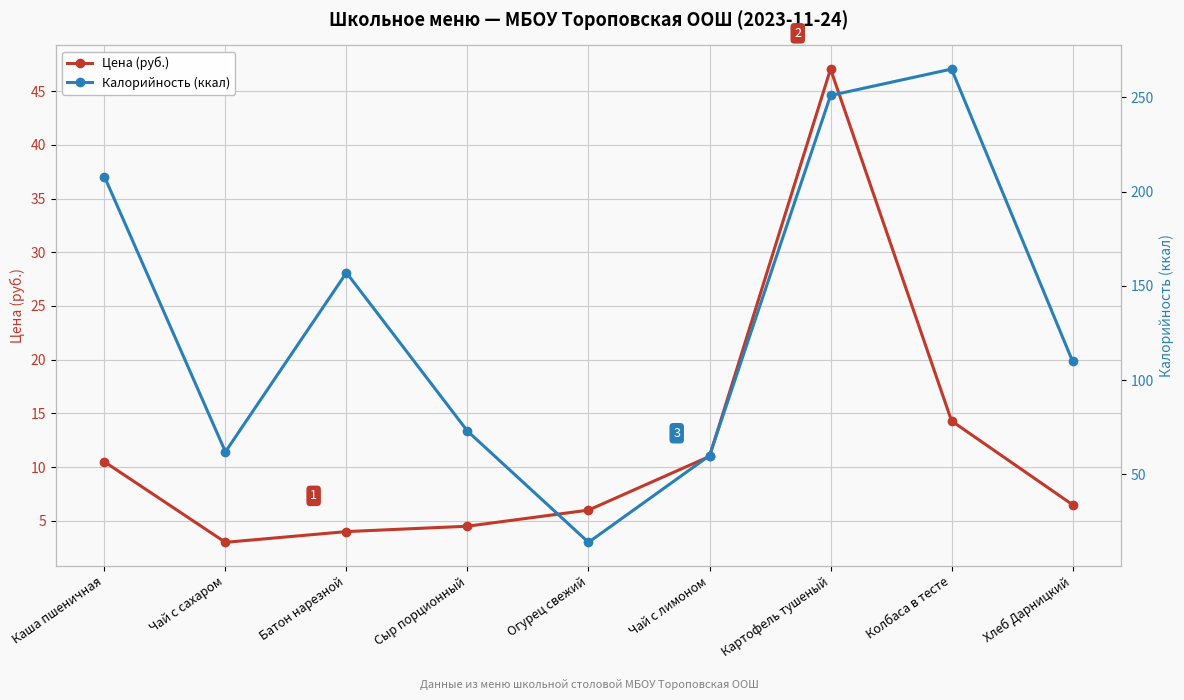

The Цена (руб.) series shows 4.5 at Чай с сахаром. True or false?

False